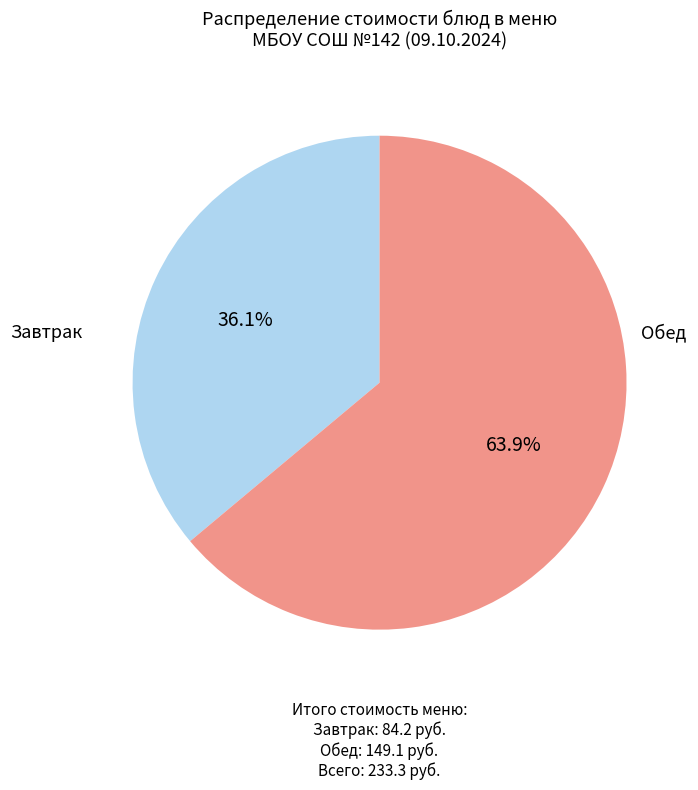

Does any single category account for the majority?

Yes